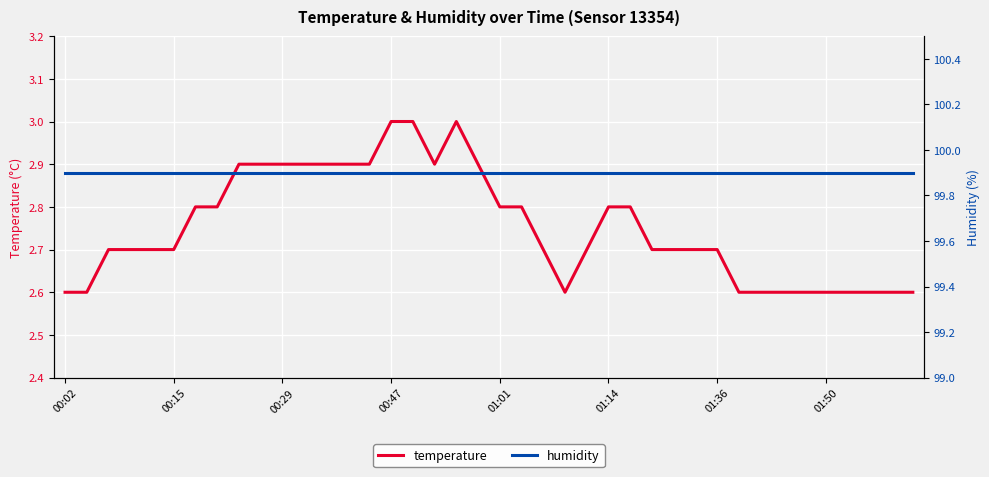

What is the maximum value for temperature?

3.0